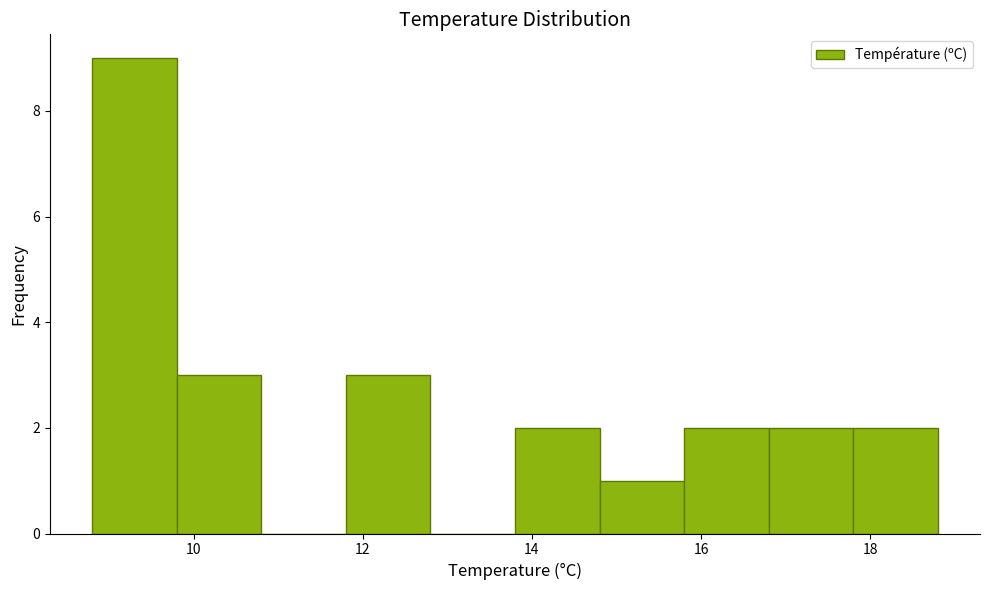

What is the height of the bar covering 16.8 to 17.8 on the x-axis? The values are not printed on the chart, so give them approximately, as read against the axis.

2